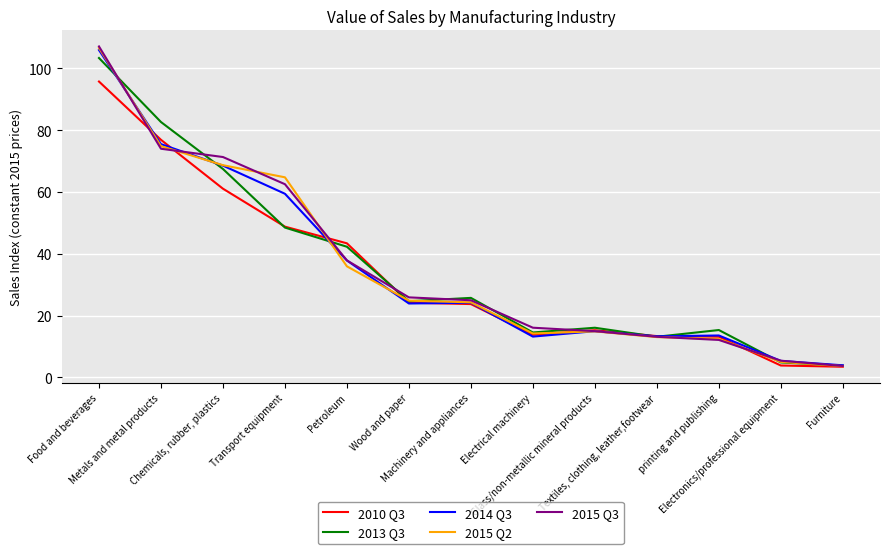

Which series has the largest range (max minus min)?

2015 Q3